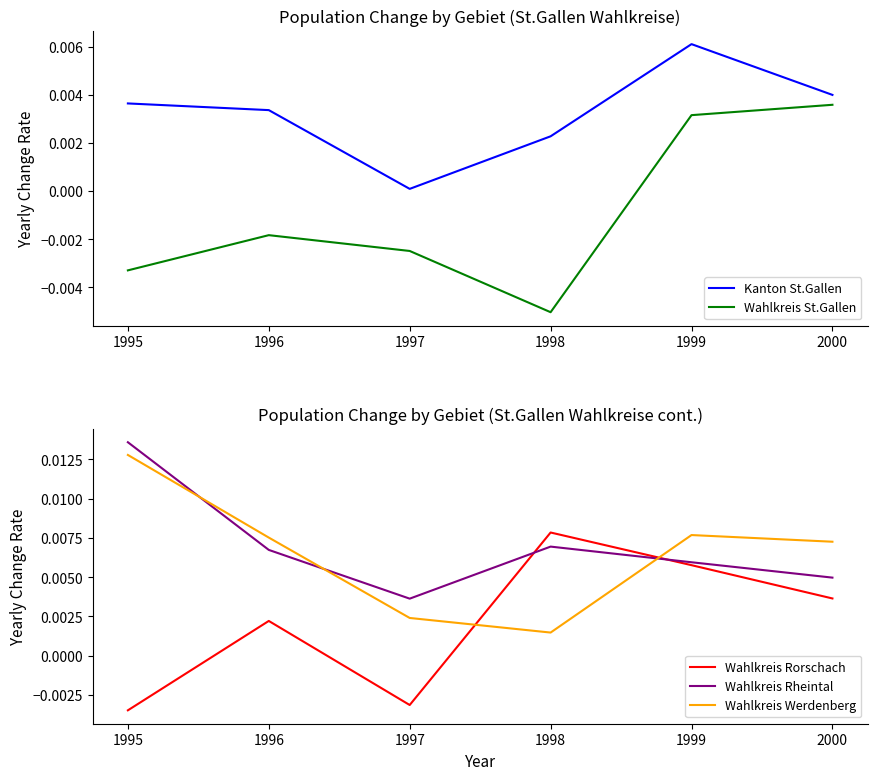

Is the value of Wahlkreis St.Gallen at 1998 greater than the value of Kanton St.Gallen at 1996?

No